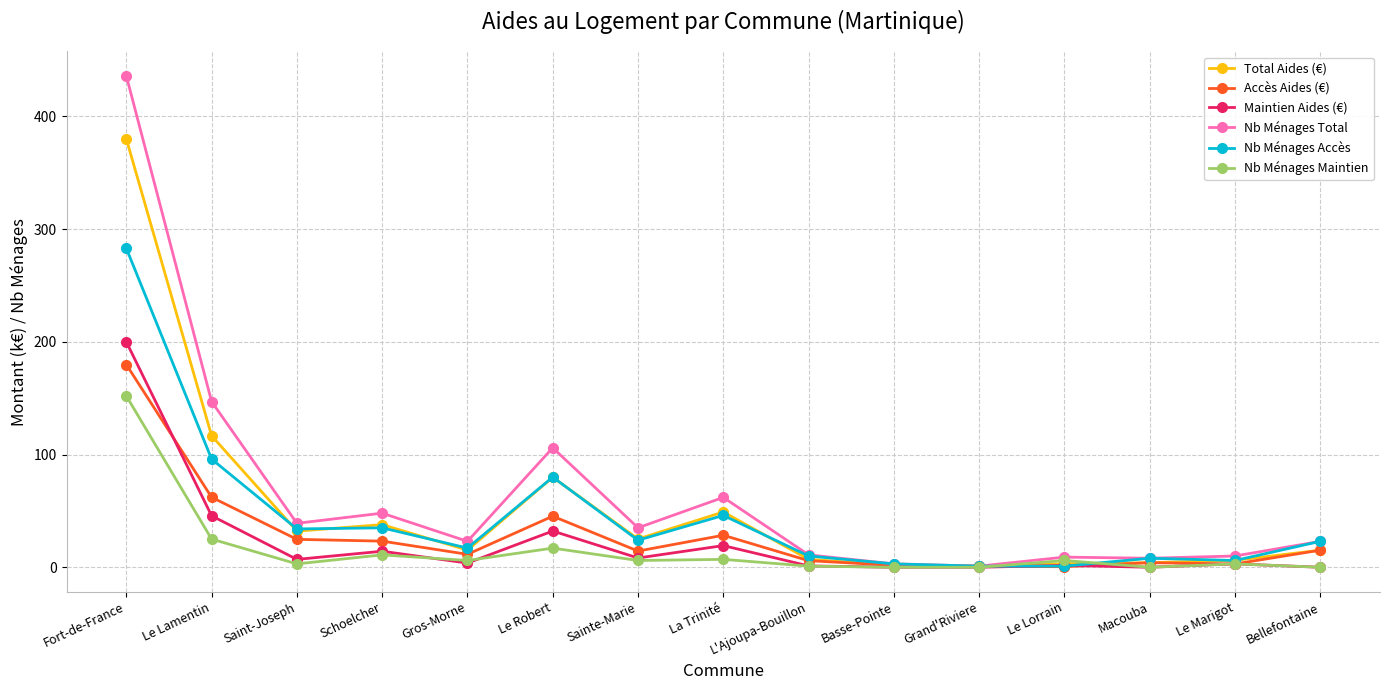

Which category has the highest value across all series?

Fort-de-France